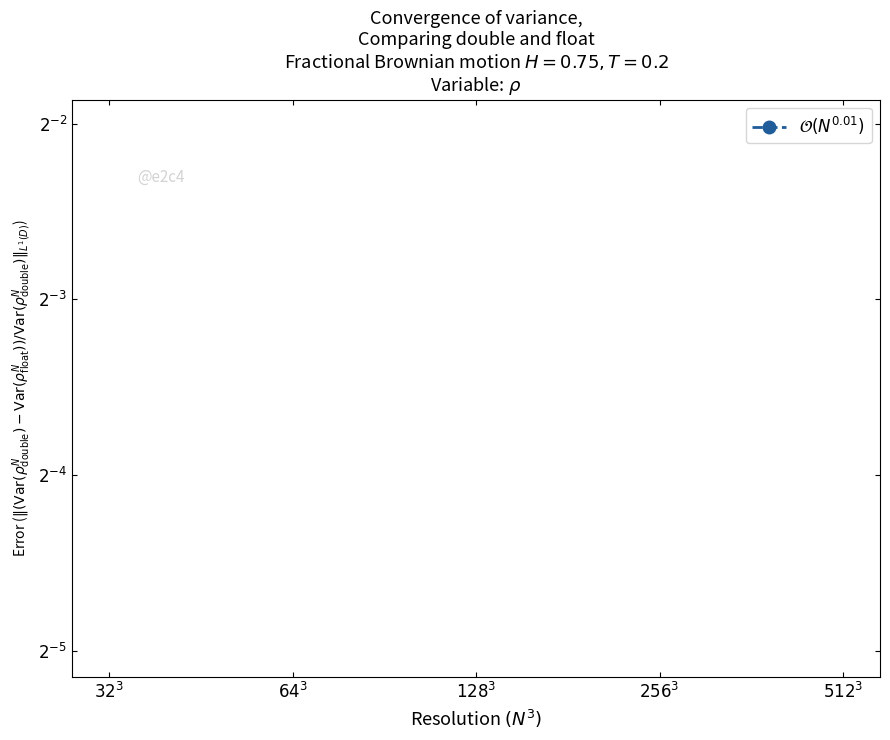

What position from the right is $256^3$?

2